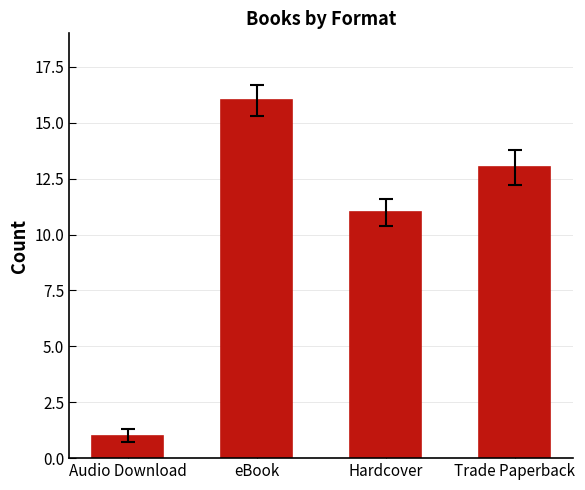

Read the value at Trade Paperback, to the nearest 10.

10